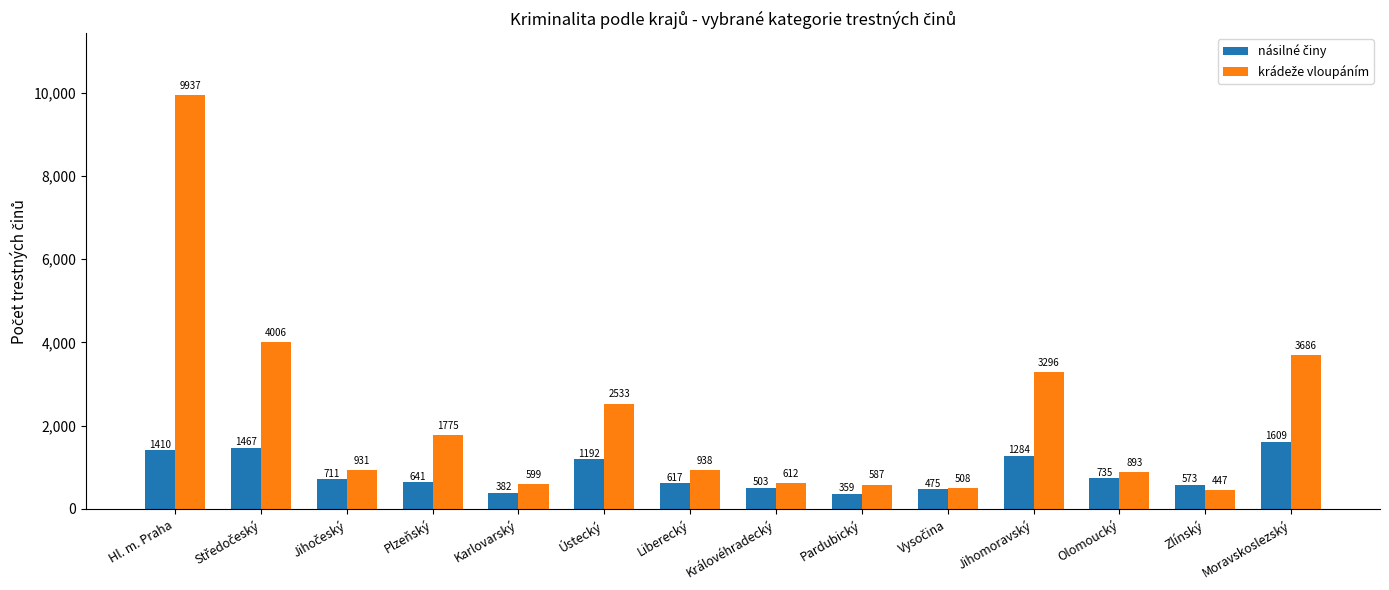

At which category does the chart reach its minimum across all series?

Pardubický